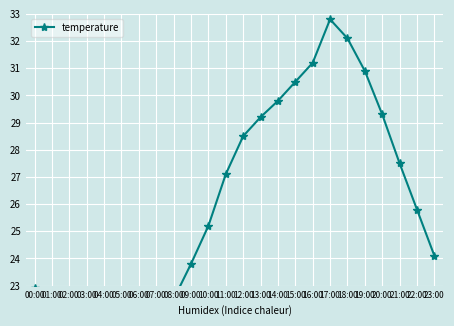

What is the sum of the values at 02:00 and 07:00?

43.3